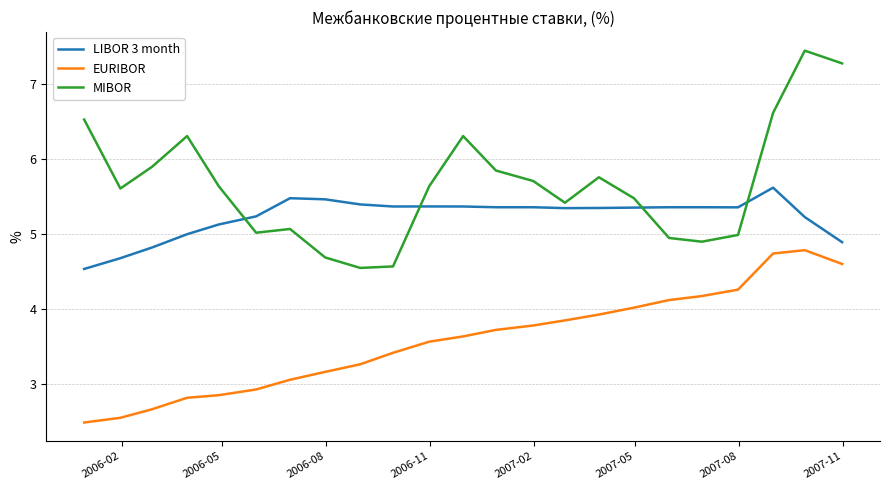

What is the maximum value shown in the chart?

7.5